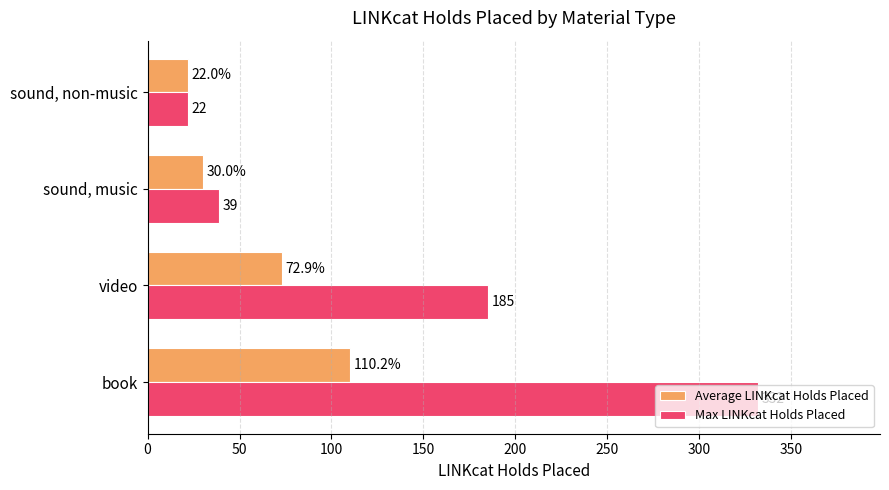

Where is Max LINKcat Holds Placed nearest to the value 177?

video